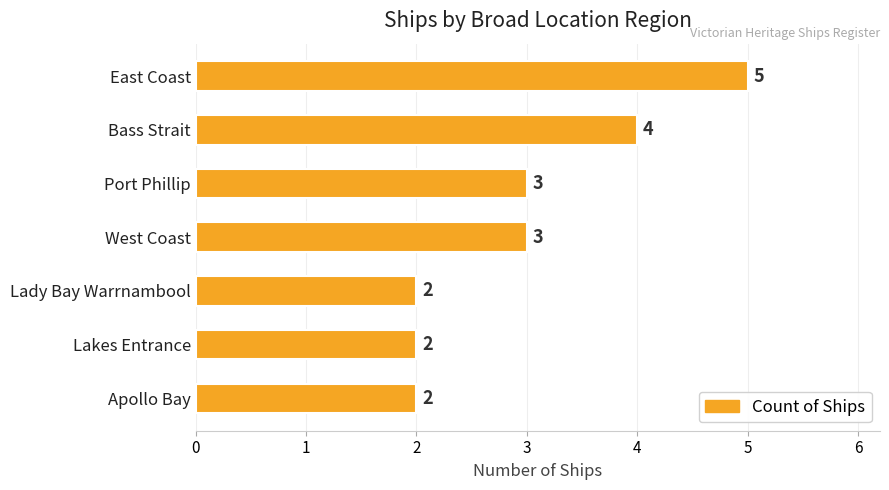

What is the sum of all values?

21